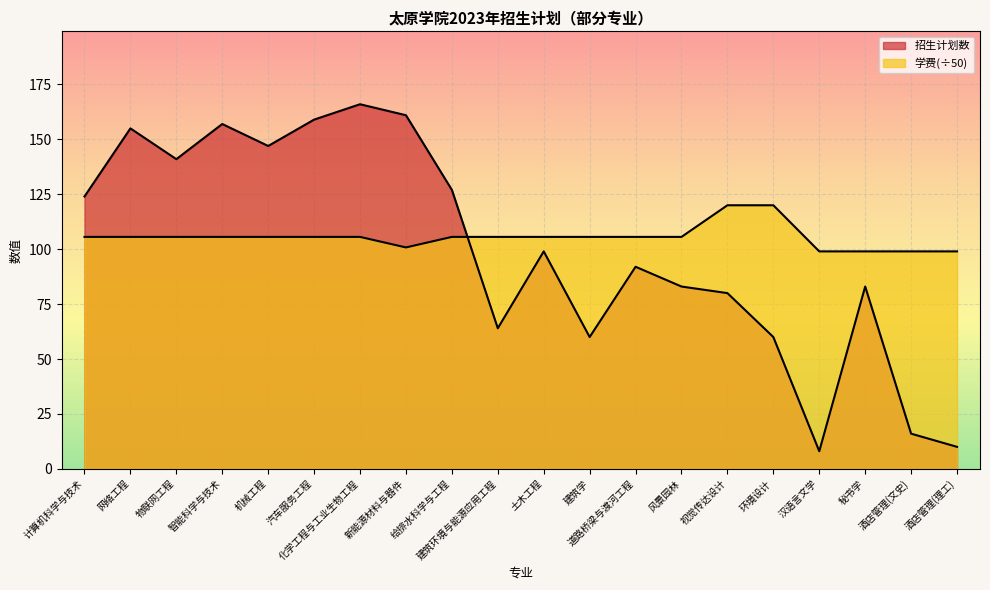

The 学费 series shows 105.6 at 给排水科学与工程. True or false?

True